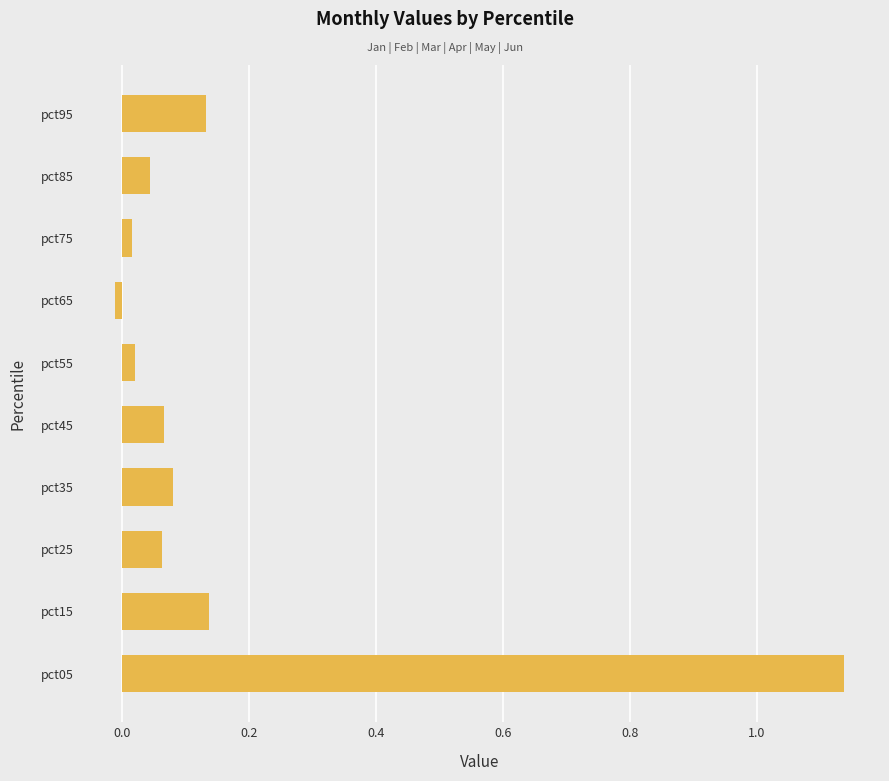

Which label corresponds to the smallest value in the chart?

pct65